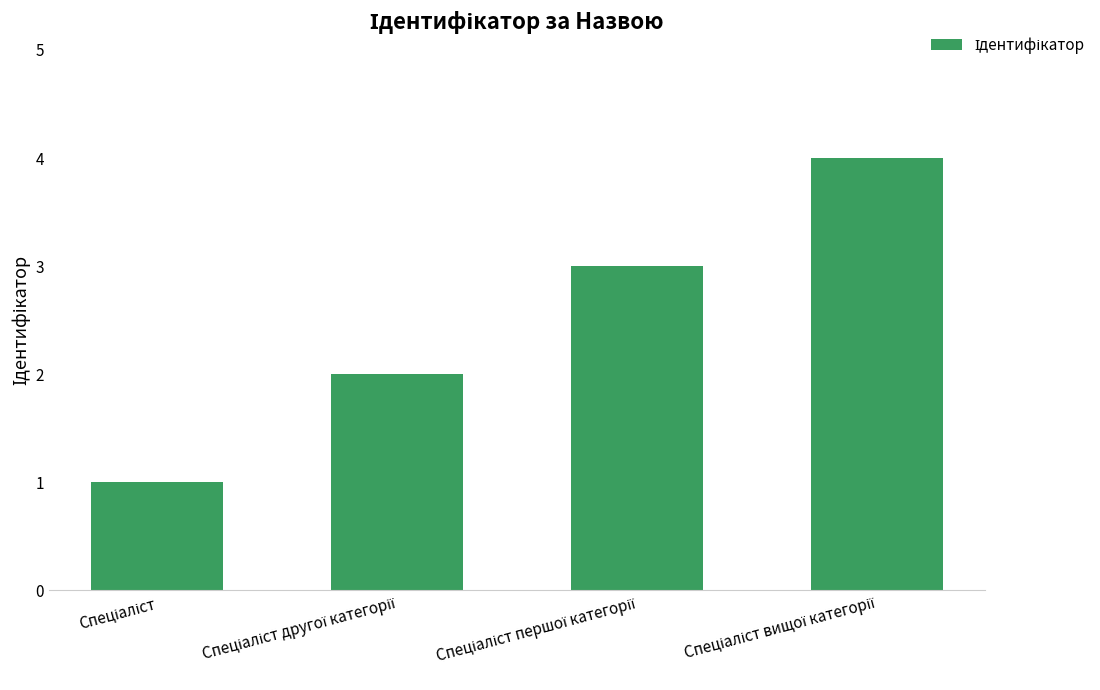

What is the minimum value shown in the chart?

1